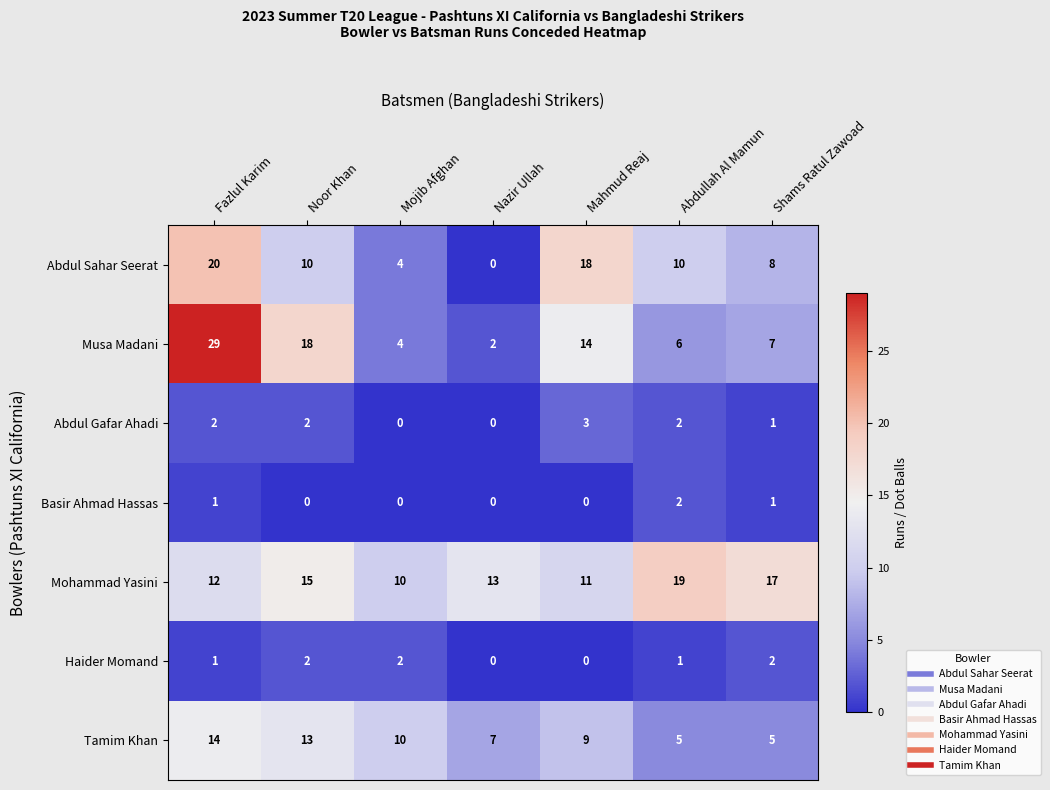

Which series changed the most between Noor Khan and Mahmud Reaj?

Abdul Sahar Seerat